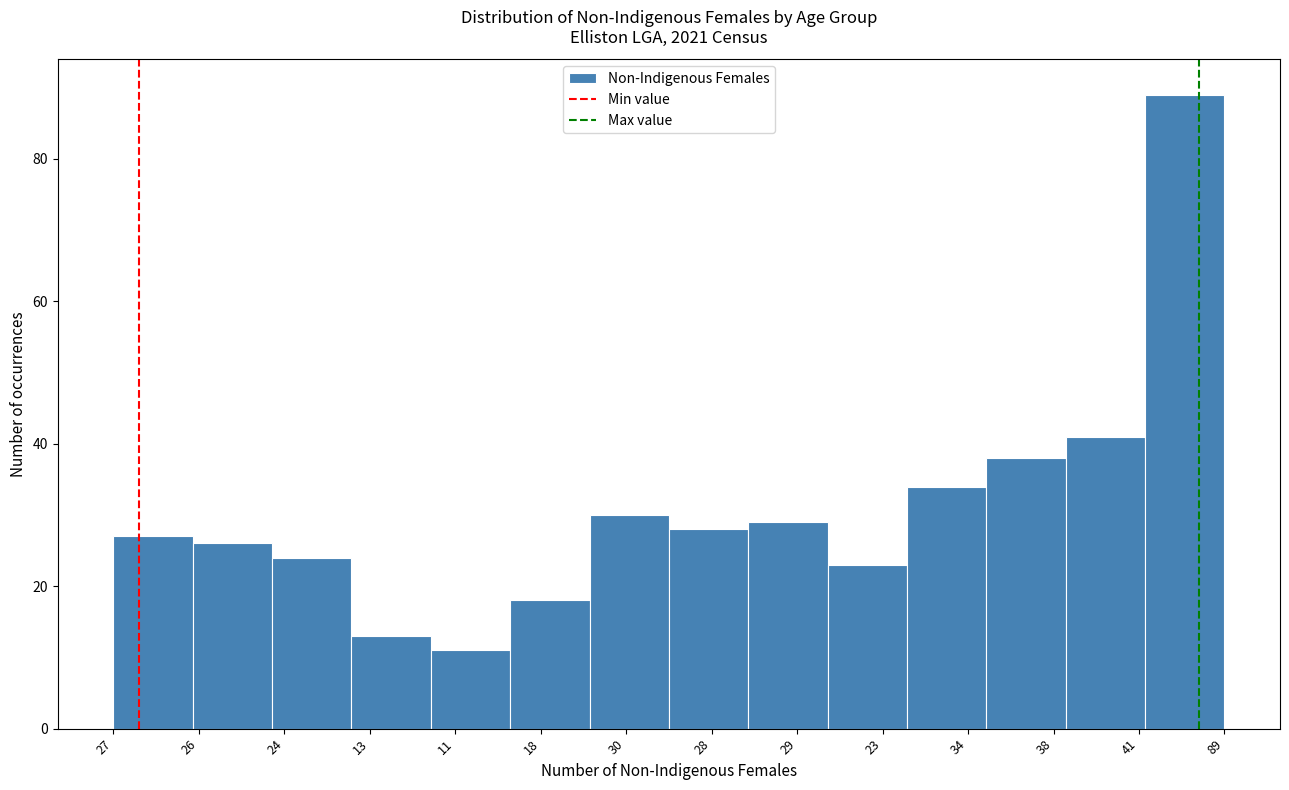

Reading right to left, transcribe all the data shown in this chart.

89=89	41=41	38=38	34=34	23=23	29=29	28=28	30=30	18=18	11=11	13=13	24=24	26=26	27=27